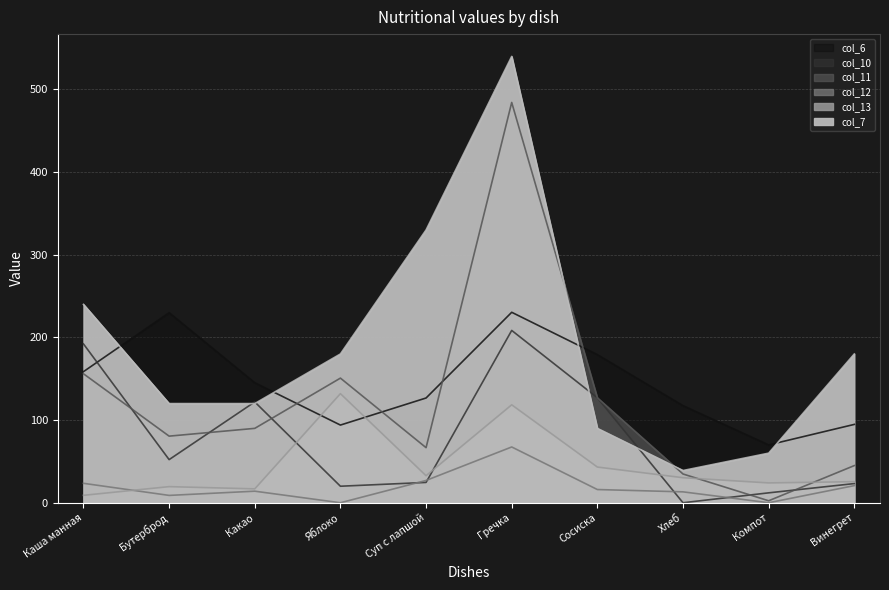

True or false: col_12 has a value of 0.0 at Яблоко.

True